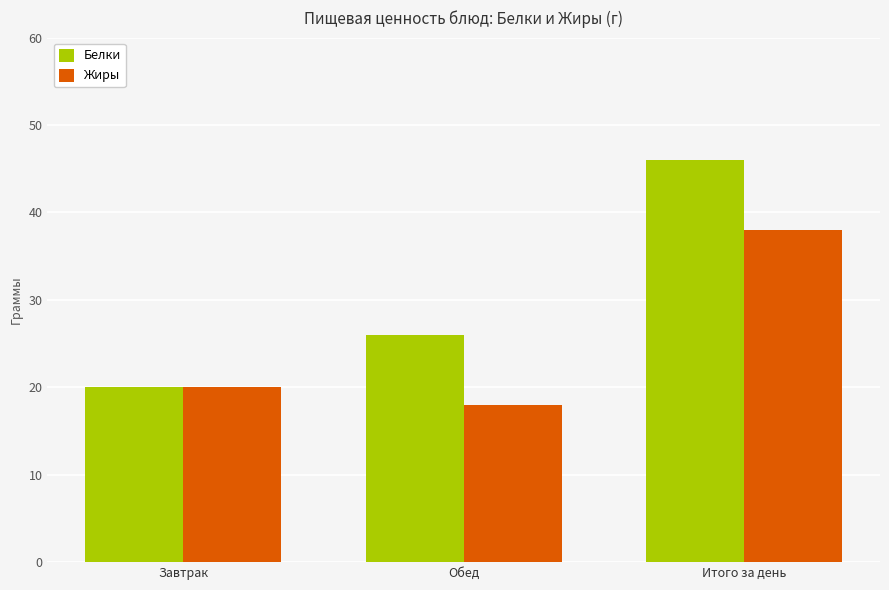

What is the minimum value for Жиры?

18